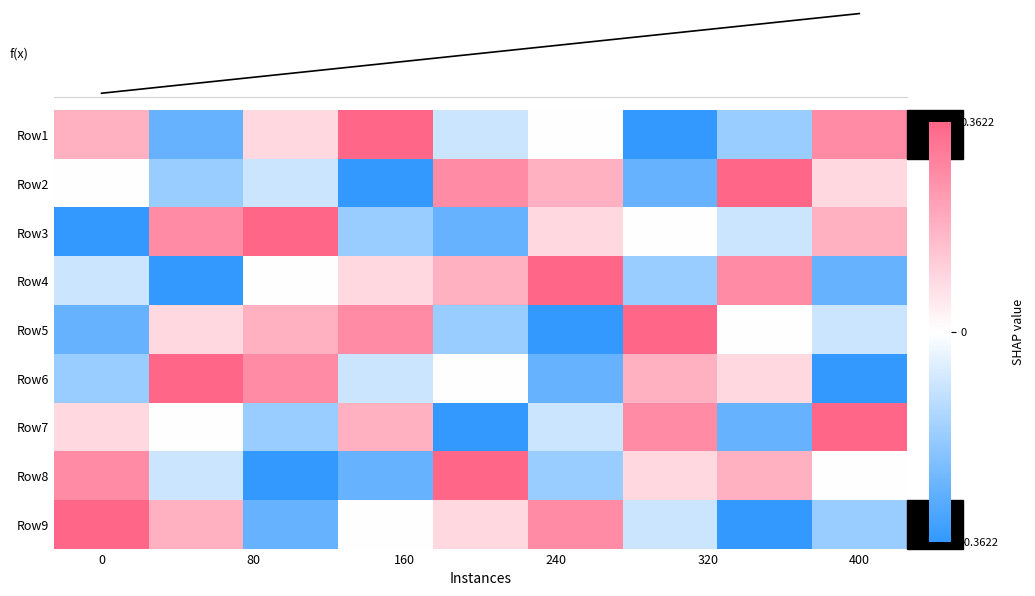

Reading left to right, list all the values displayed in this chart.

Row1: 0.5	-0.8	0.2	1.0	-0.2	0.0	-1.0	-0.5	0.8
Row2: 0.0	-0.5	-0.2	-1.0	0.8	0.5	-0.8	1.0	0.2
Row3: -1.0	0.8	1.0	-0.5	-0.8	0.2	0.0	-0.2	0.5
Row4: -0.2	-1.0	0.0	0.2	0.5	1.0	-0.5	0.8	-0.8
Row5: -0.8	0.2	0.5	0.8	-0.5	-1.0	1.0	0.0	-0.2
Row6: -0.5	1.0	0.8	-0.2	0.0	-0.8	0.5	0.2	-1.0
Row7: 0.2	0.0	-0.5	0.5	-1.0	-0.2	0.8	-0.8	1.0
Row8: 0.8	-0.2	-1.0	-0.8	1.0	-0.5	0.2	0.5	0.0
Row9: 1.0	0.5	-0.8	0.0	0.2	0.8	-0.2	-1.0	-0.5